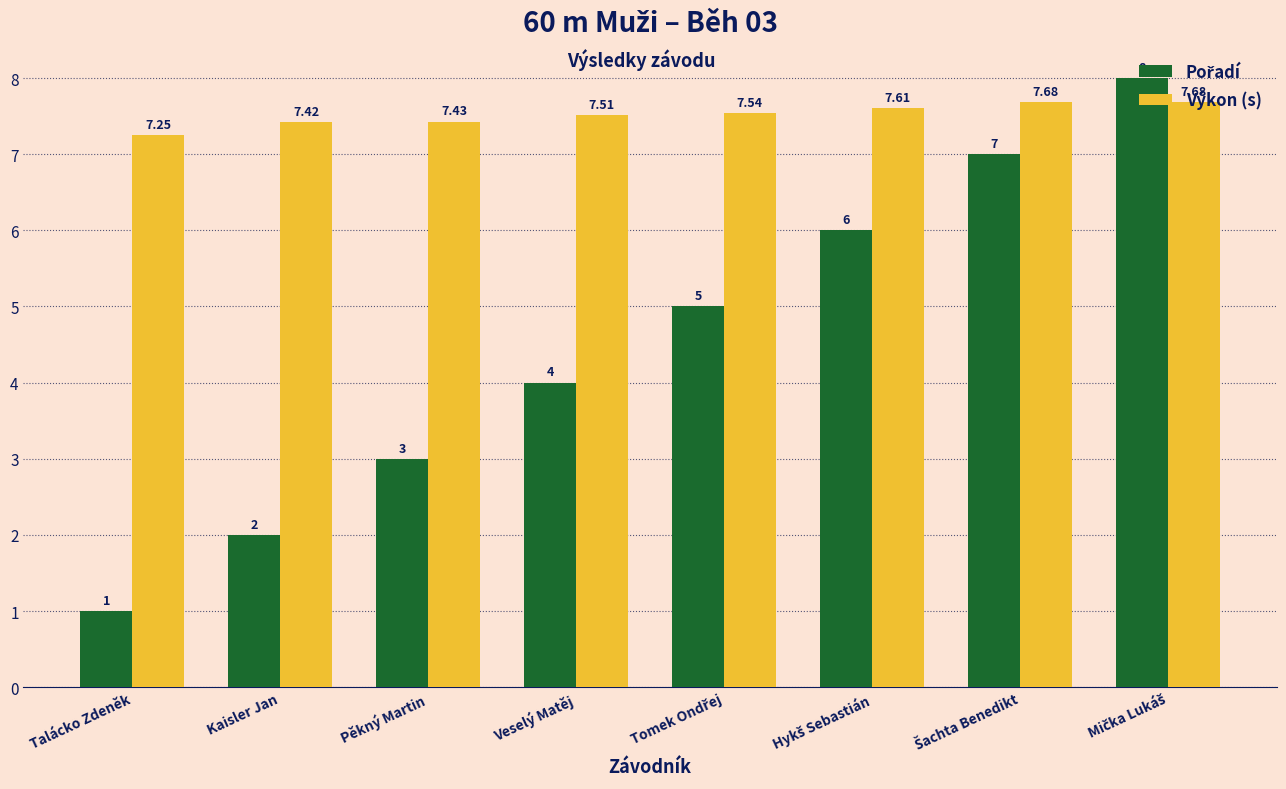

How many bars are there in total?

16